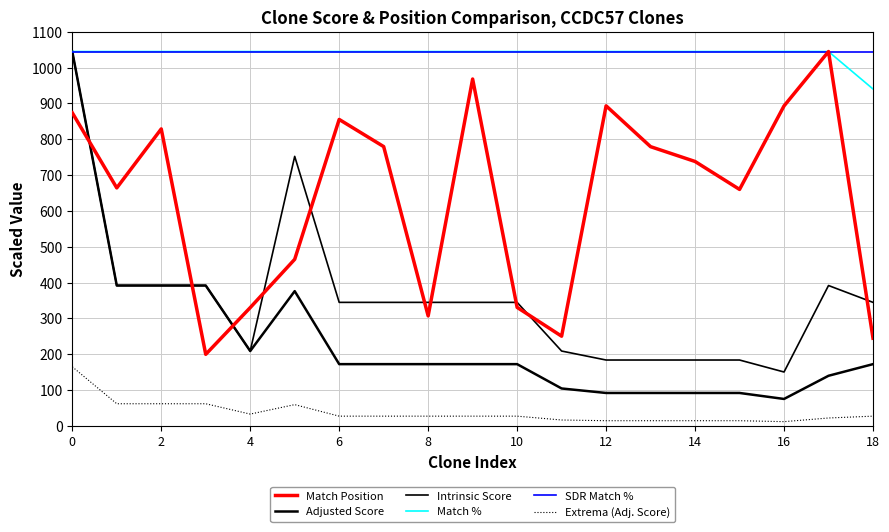

What is the sum of all Adjusted Score values?

4527.9